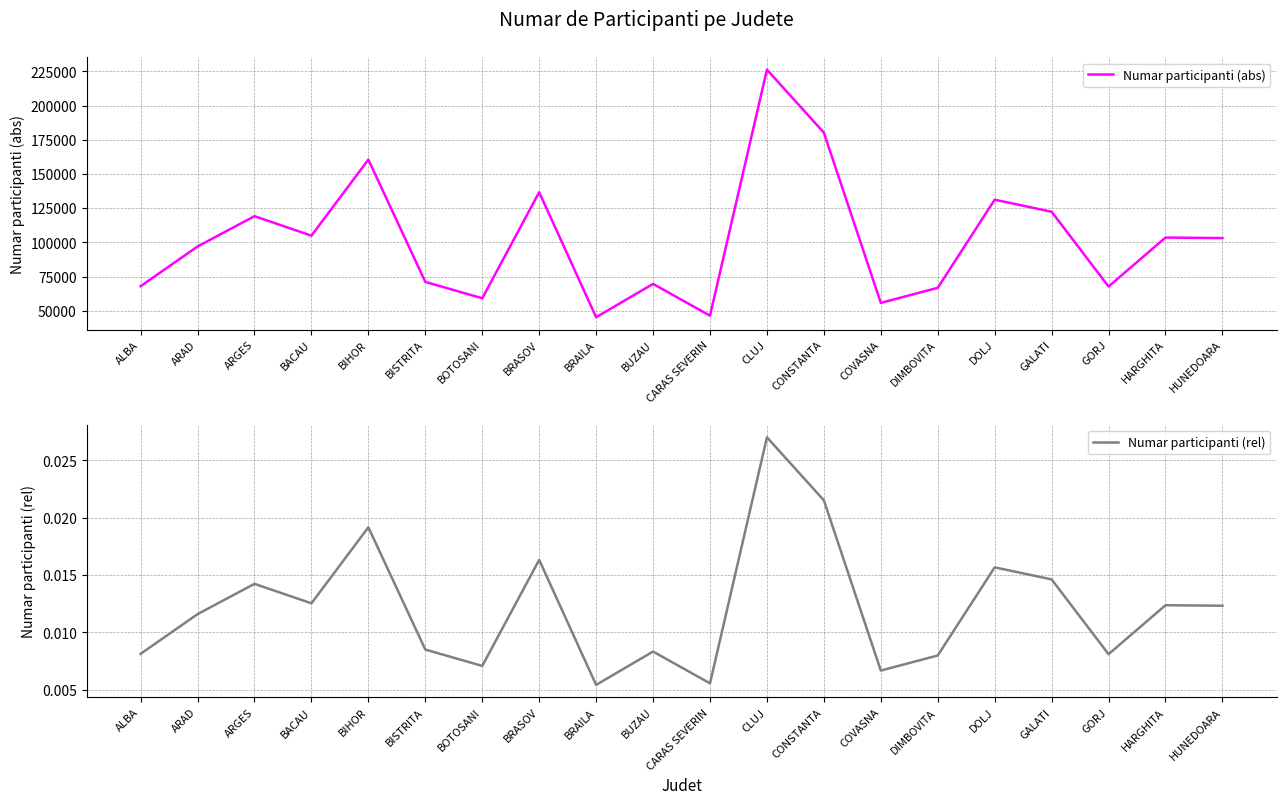

Between CLUJ and GALATI, which is larger?

CLUJ